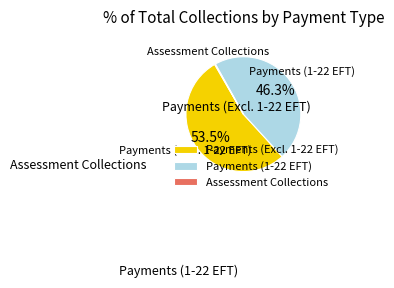

How much of the chart is everything except Payments (1-22 EFT)?

53.7%